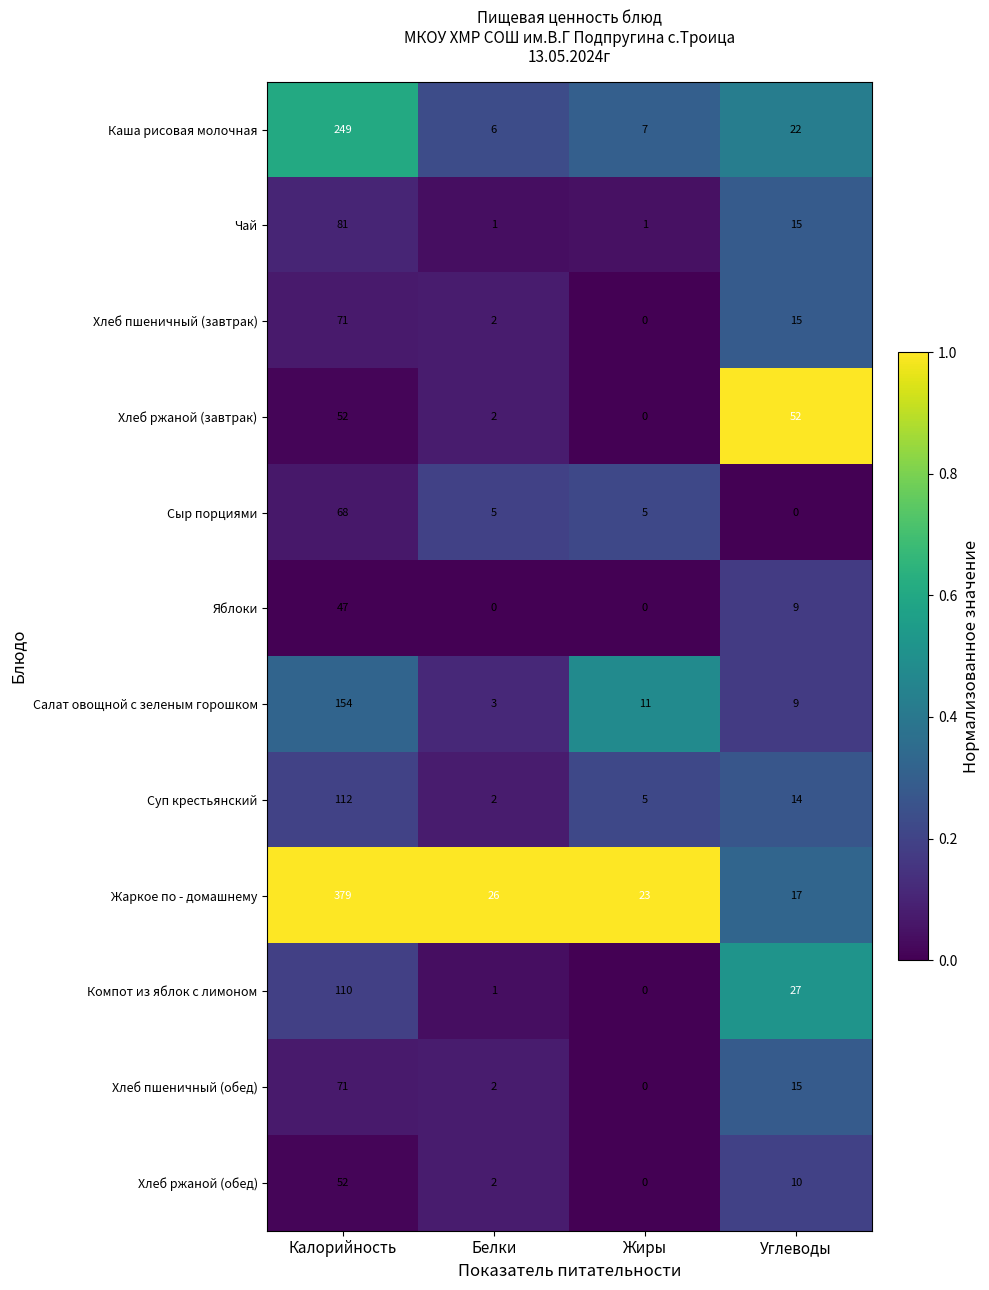

True or false: Яблоки has a value of 47 at Калорийность.

True